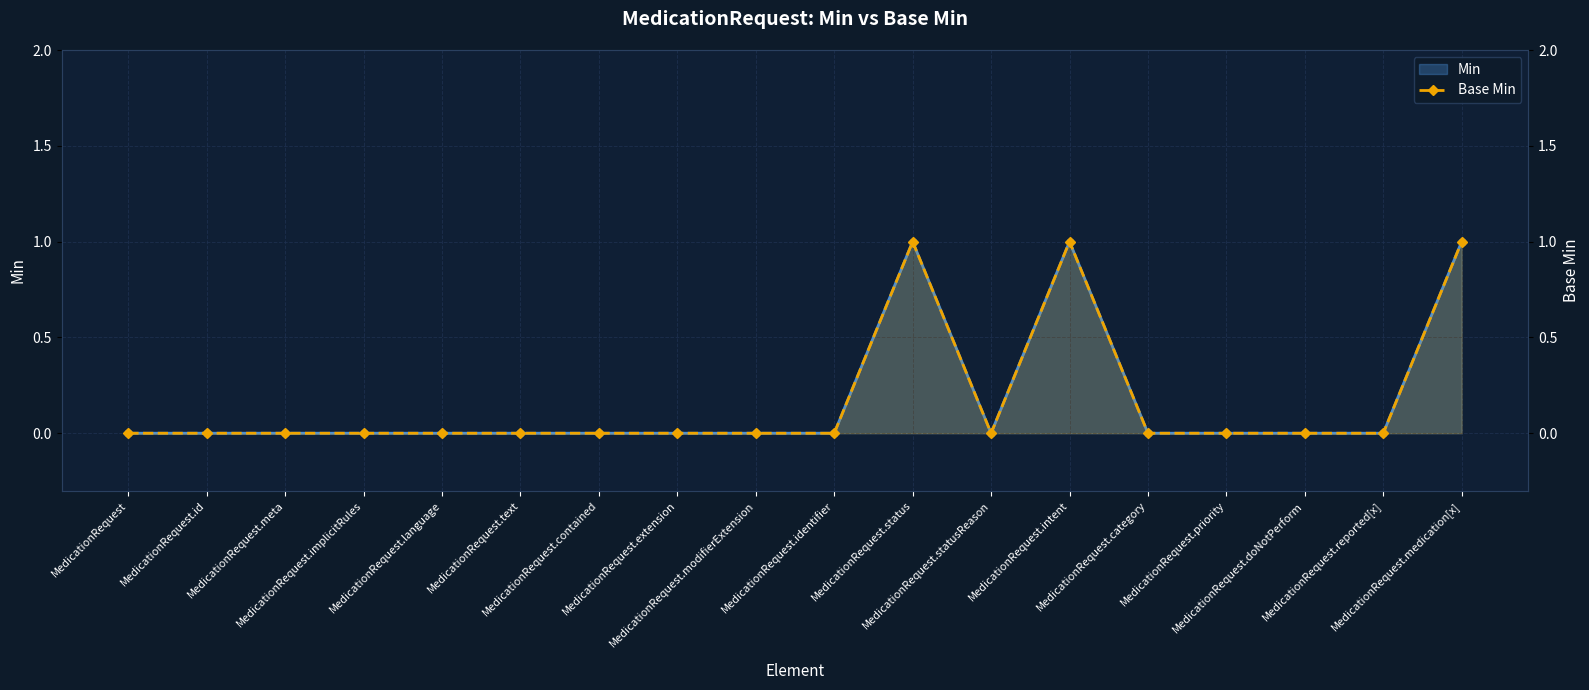

Which series changed the most between MedicationRequest.modifierExtension and MedicationRequest.identifier?

Min